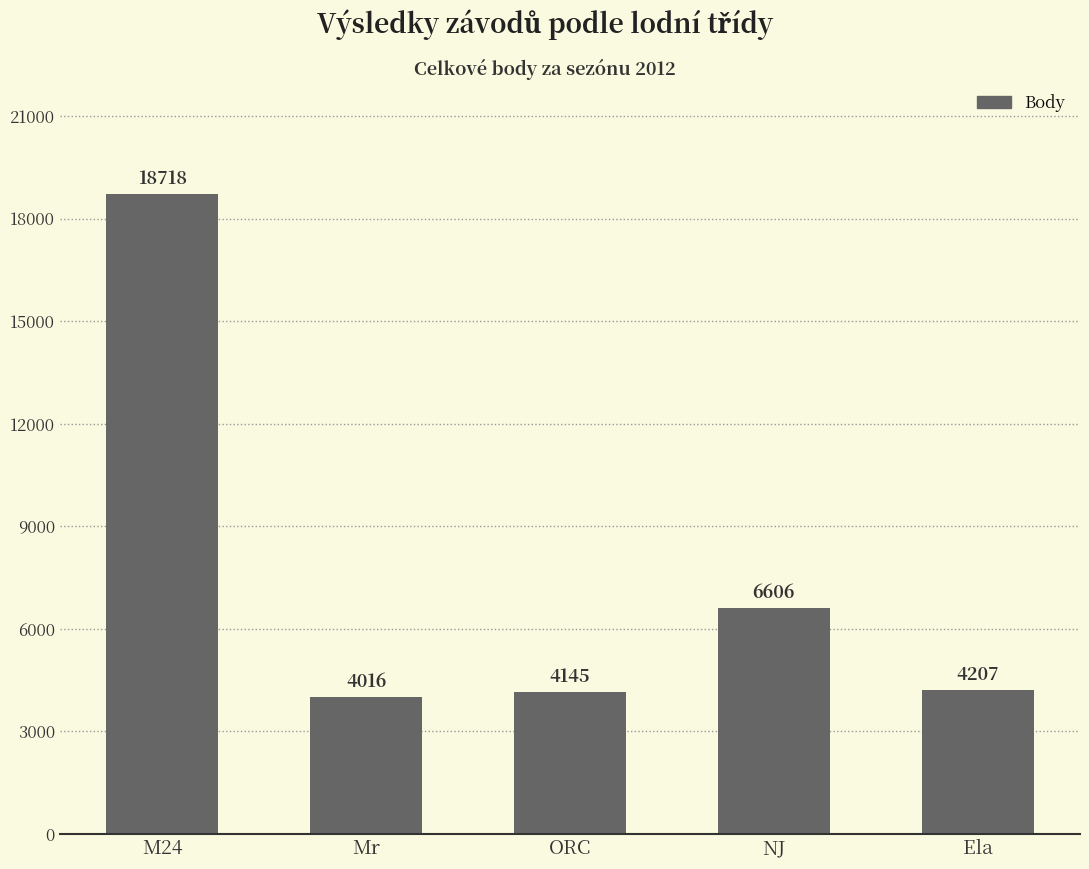

Are the bars grouped side by side (vs. stacked)?

No